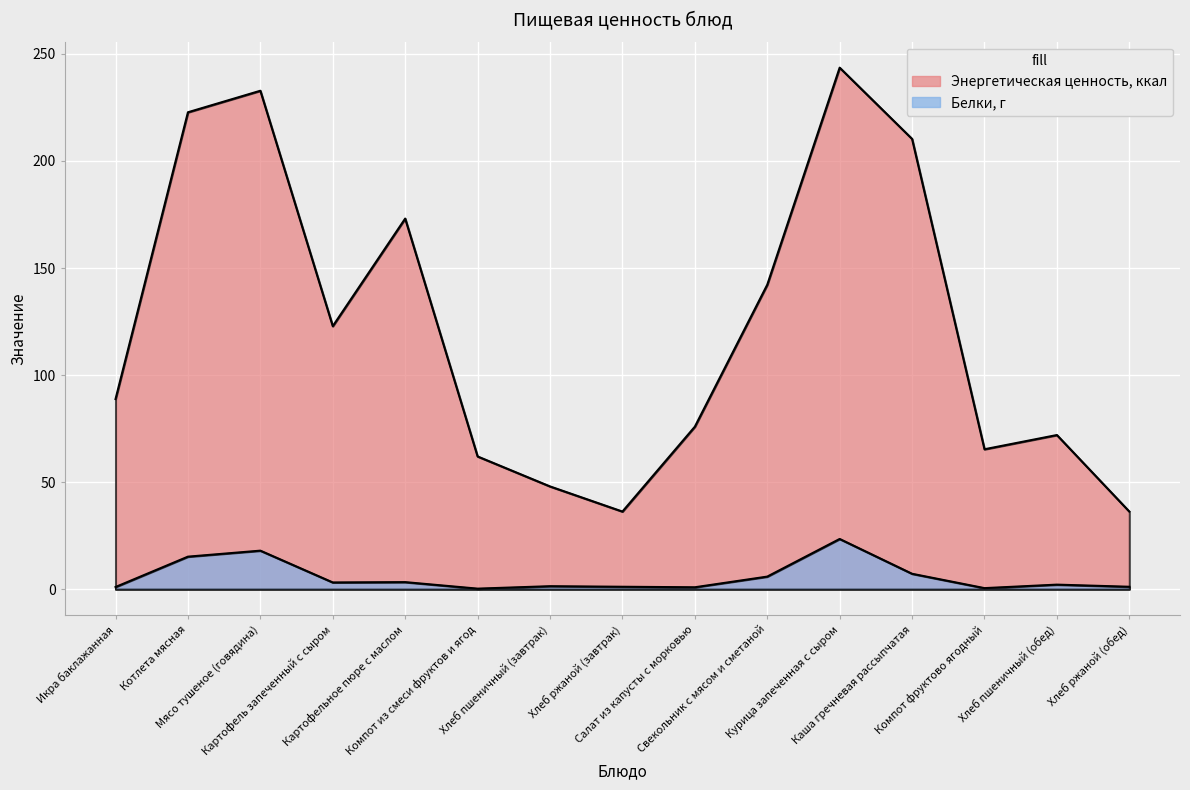

Is it true that Энергетическая ценность, ккал equals 171.0 at Картофель запеченный с сыром?

False